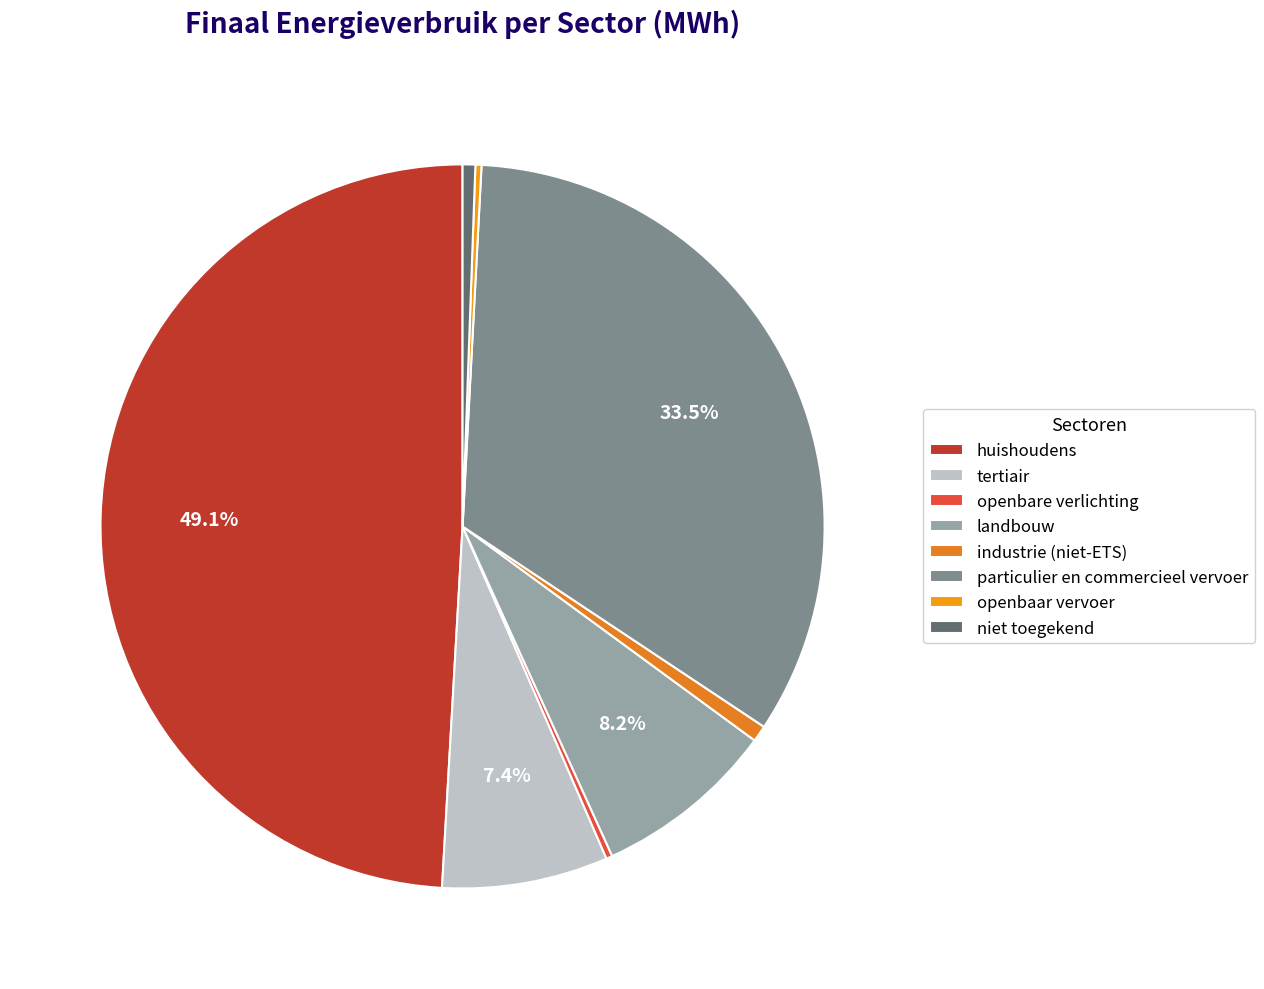

To the nearest percent, what is the difference between the niet toegekend and landbouw slice percentages?

8%